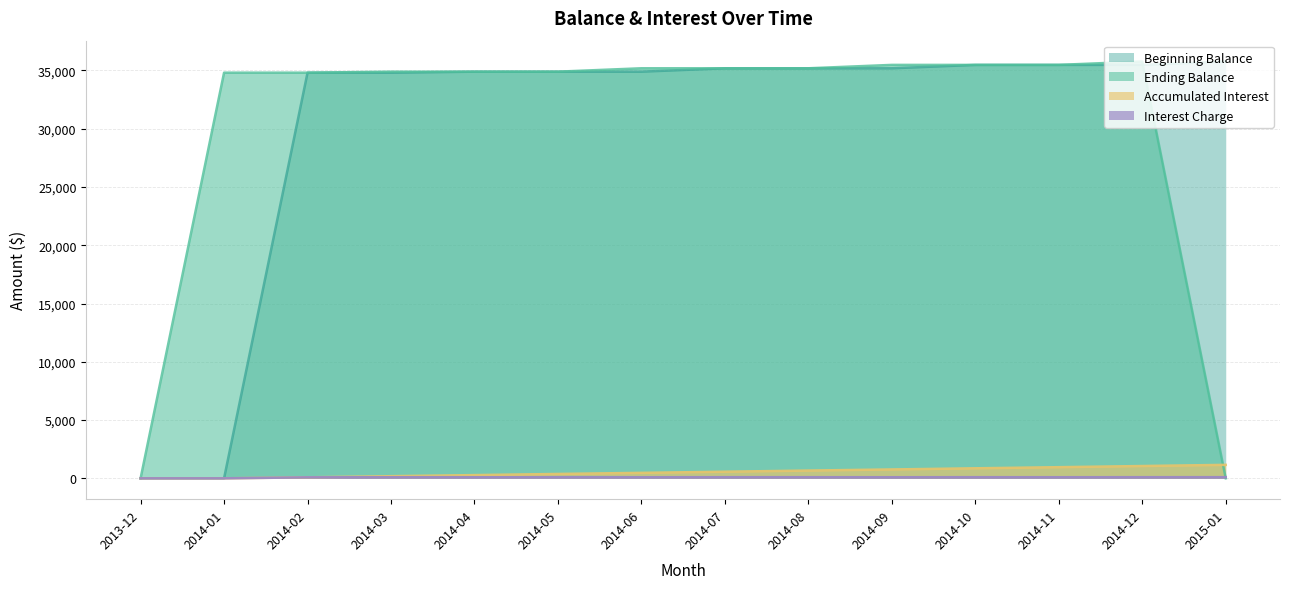

Read the Accumulated Interest value at 2014-04.

278.7